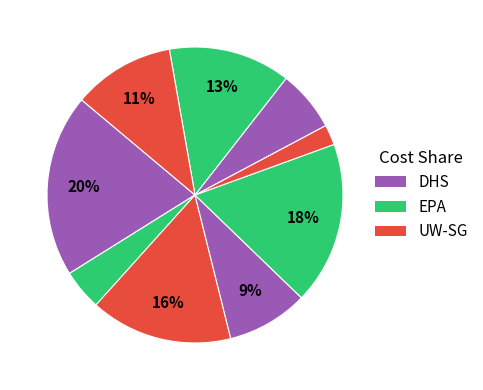

How many slices are in this pie chart?

9